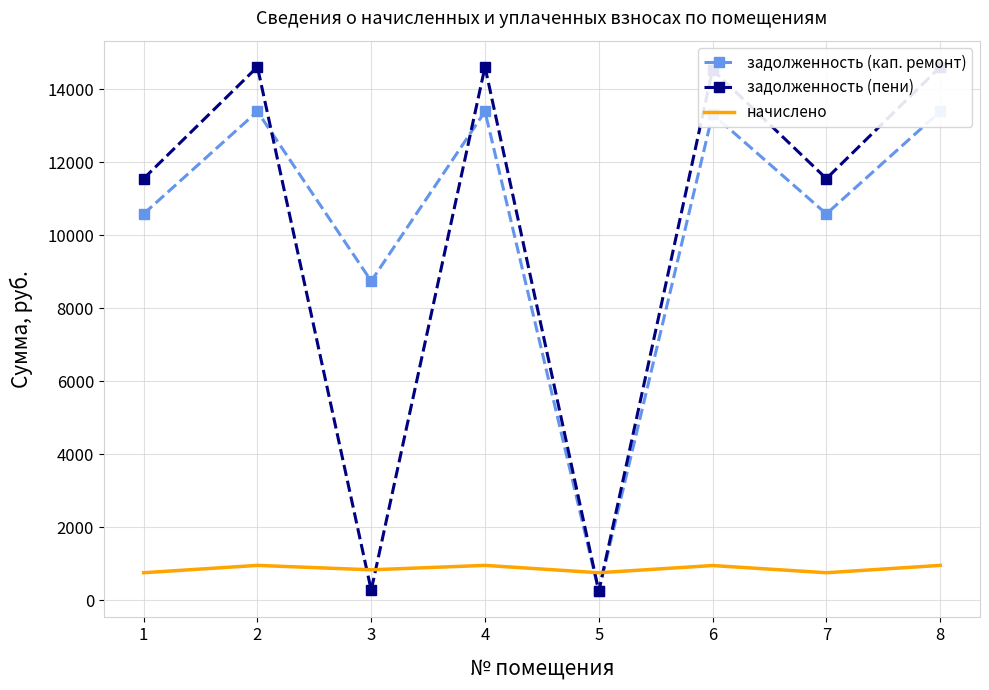

What is the sum of the начислено values at 1 and 6?

1712.9